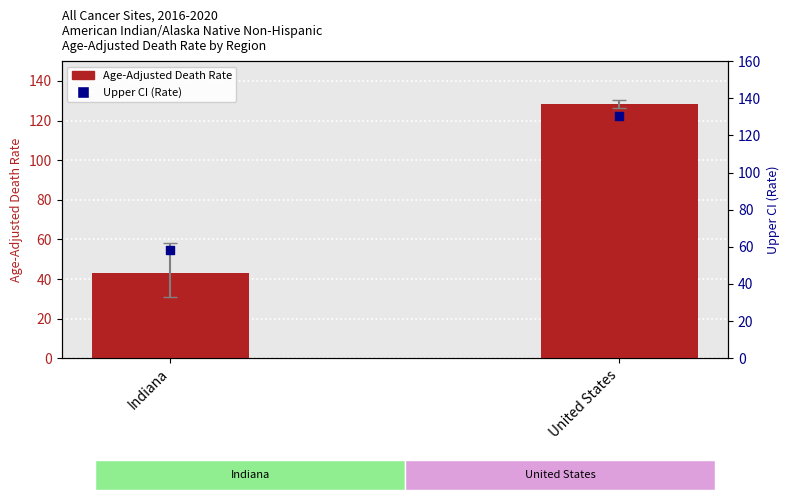

Is the value of Age-Adjusted Death Rate at Indiana greater than the value of Upper CI (Rate) at Indiana?

No